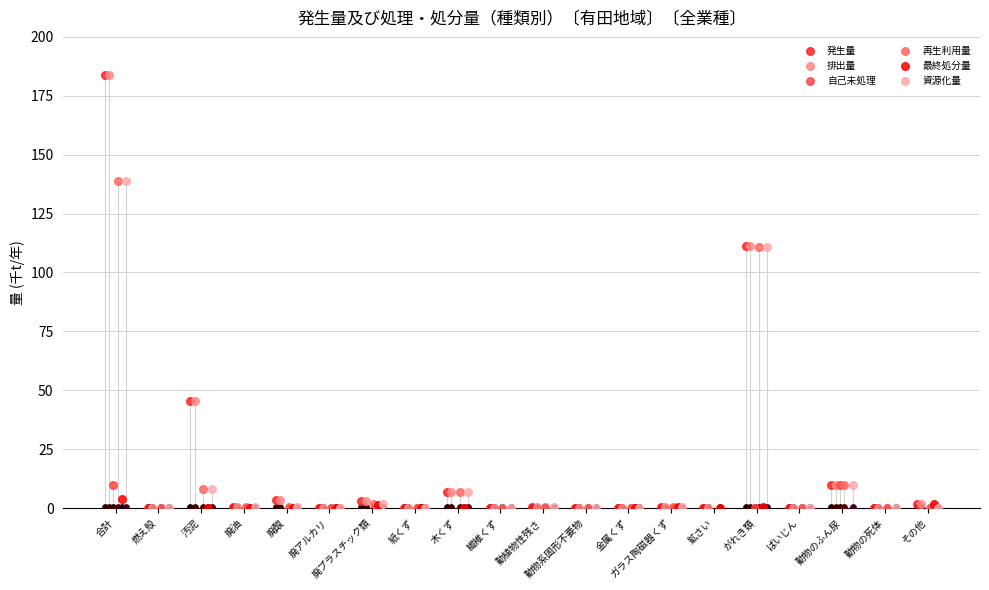

Which series reaches the minimum Y coordinate?

自己未処理